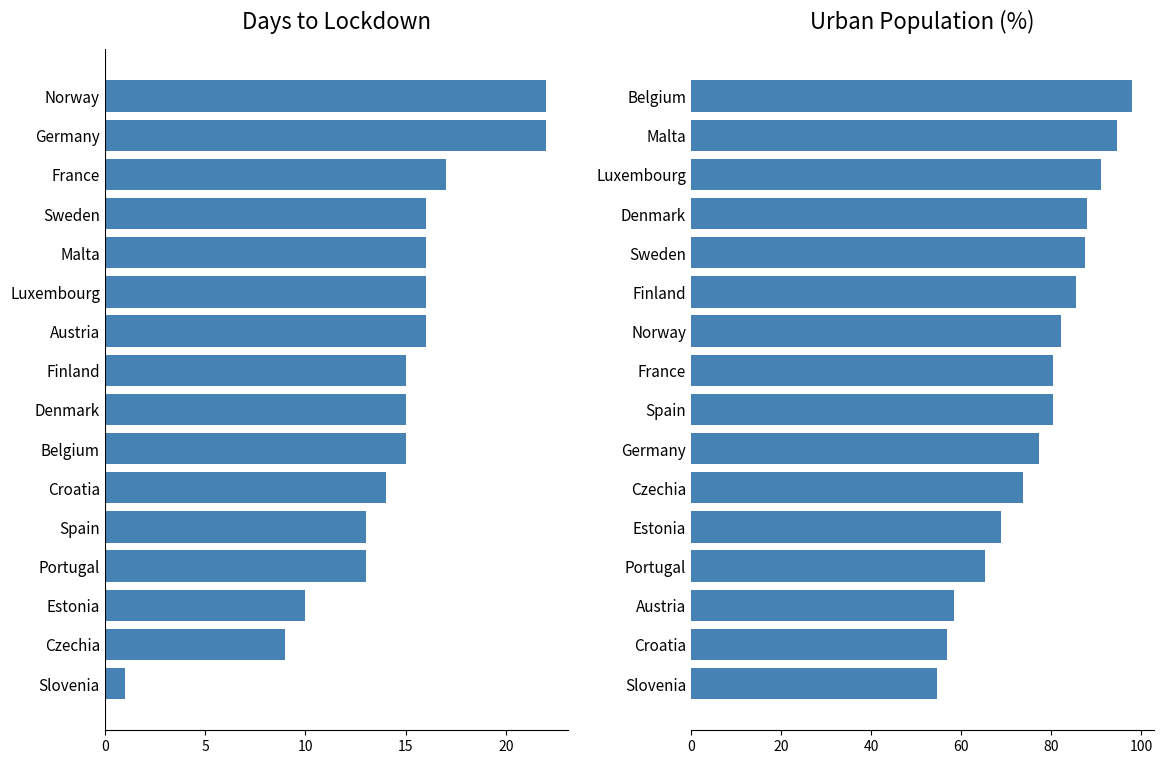

The value of Urban Population at Austria is 96.3. True or false?

False